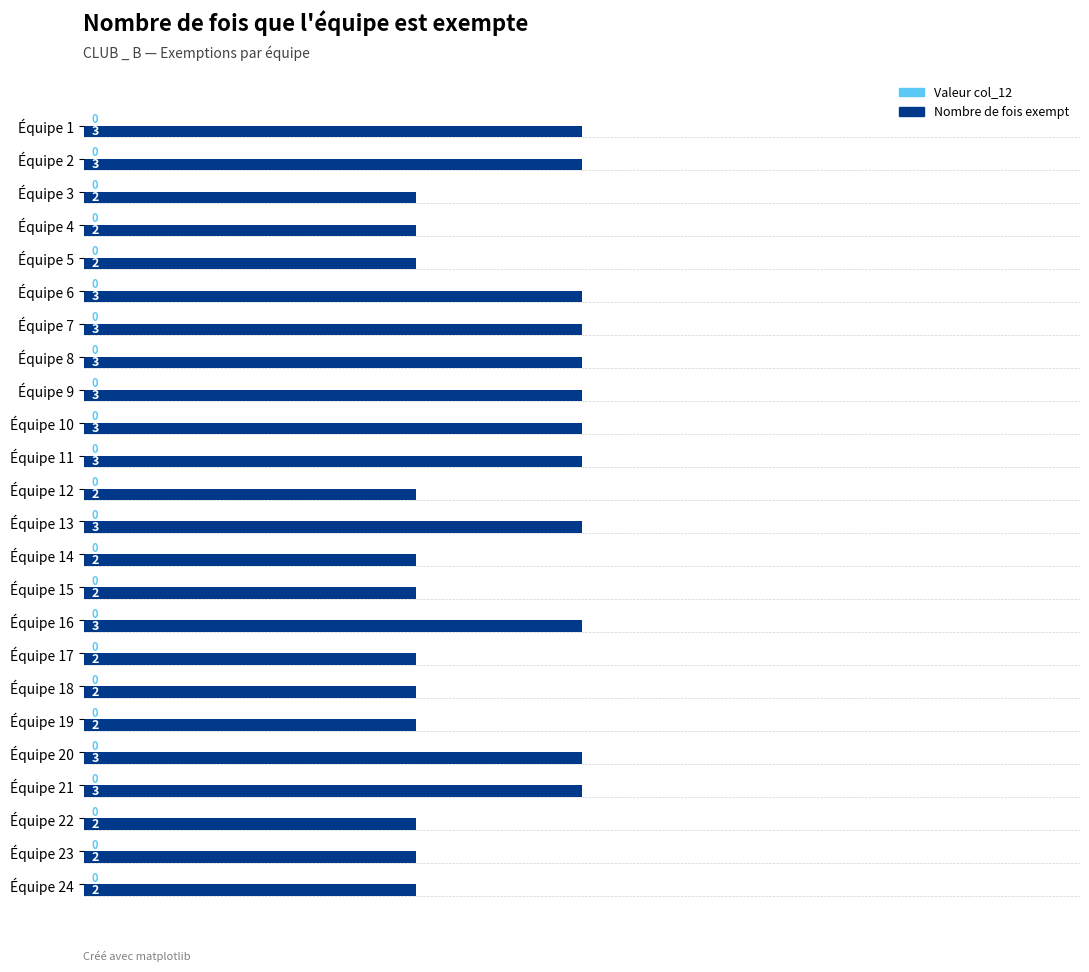

Which has a higher value, Équipe 2 or Équipe 19?

Équipe 2